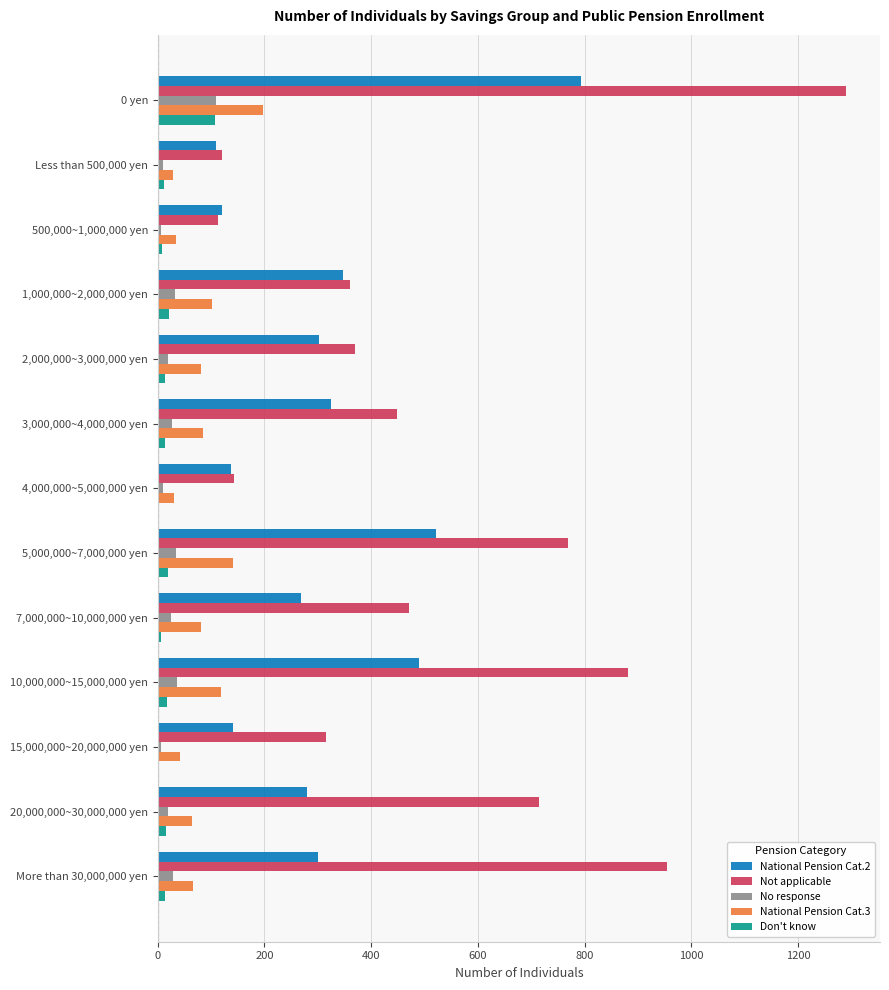

What are all the series names shown in the legend?

National Pension Cat.2, Not applicable, No response, National Pension Cat.3, Don't know